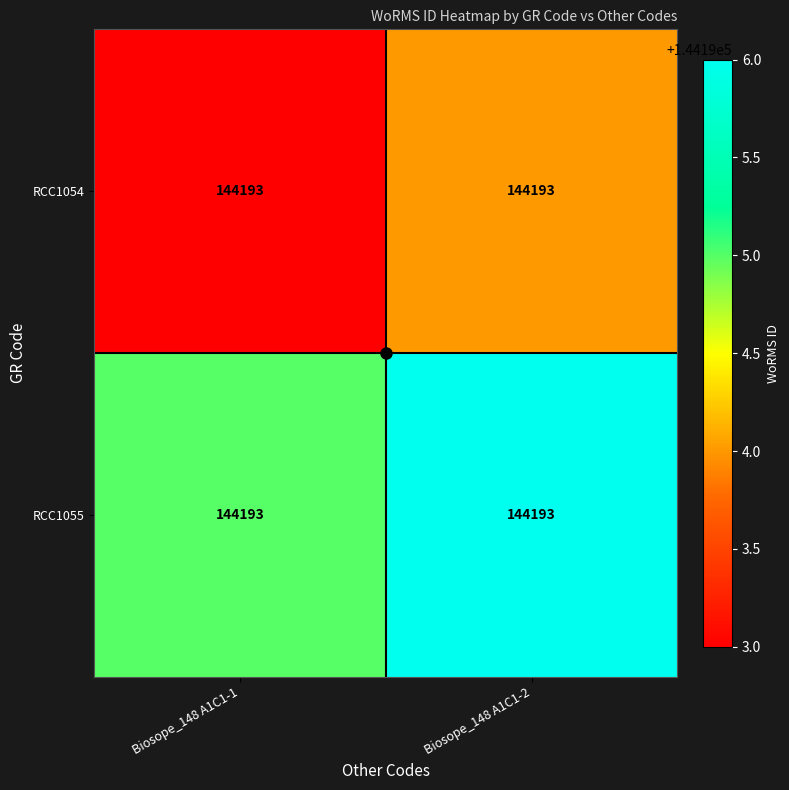

True or false: RCC1055 has a value of 199376 at Biosope_148 A1C1-2.

False